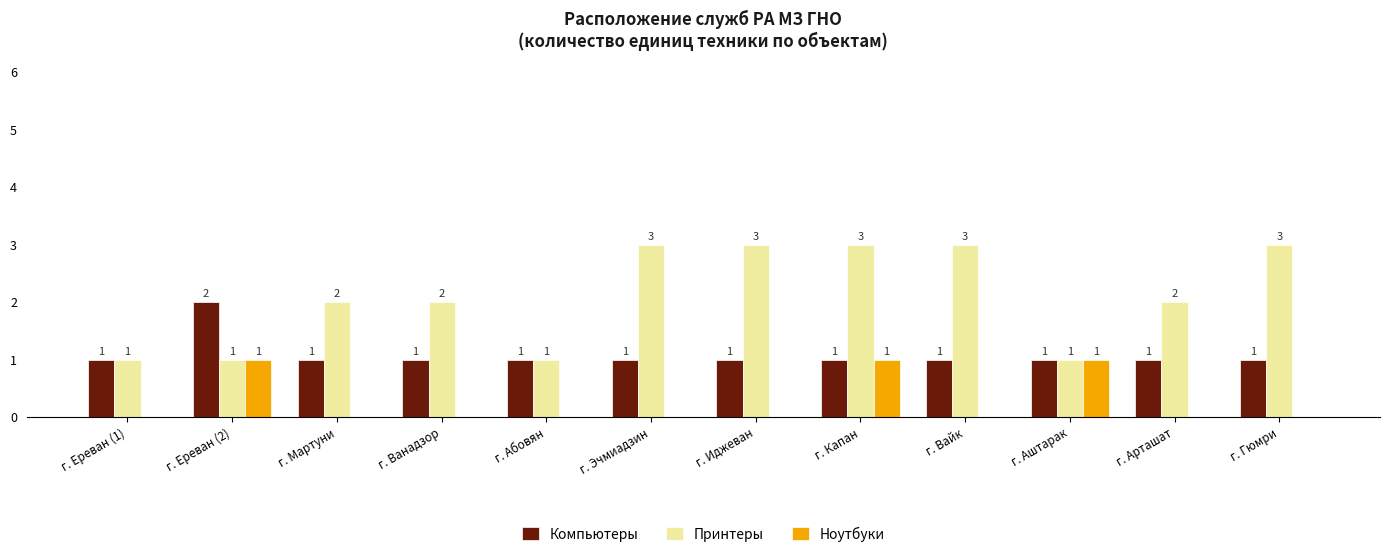

Which series changed the most between г. Ереван (1) and г. Гюмри?

Принтеры